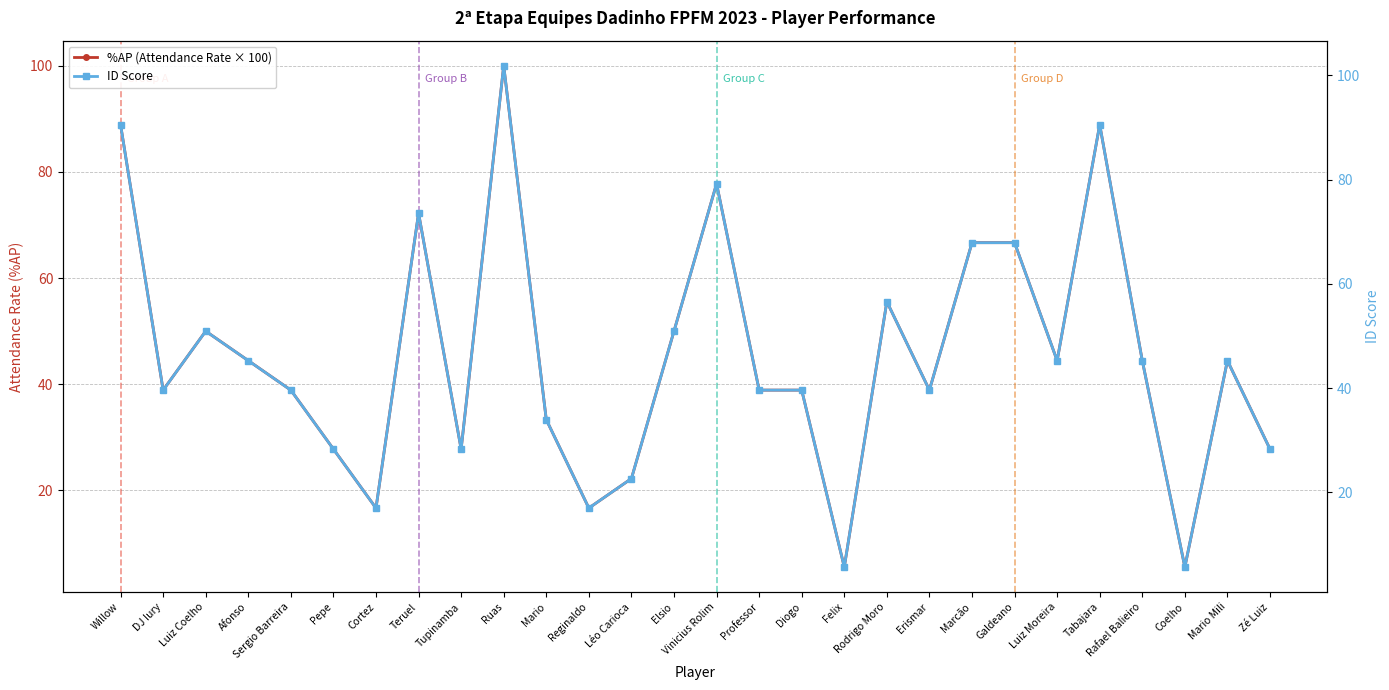

In ID Score, how many points are lower than both neighbors (excluding endpoints)?

9